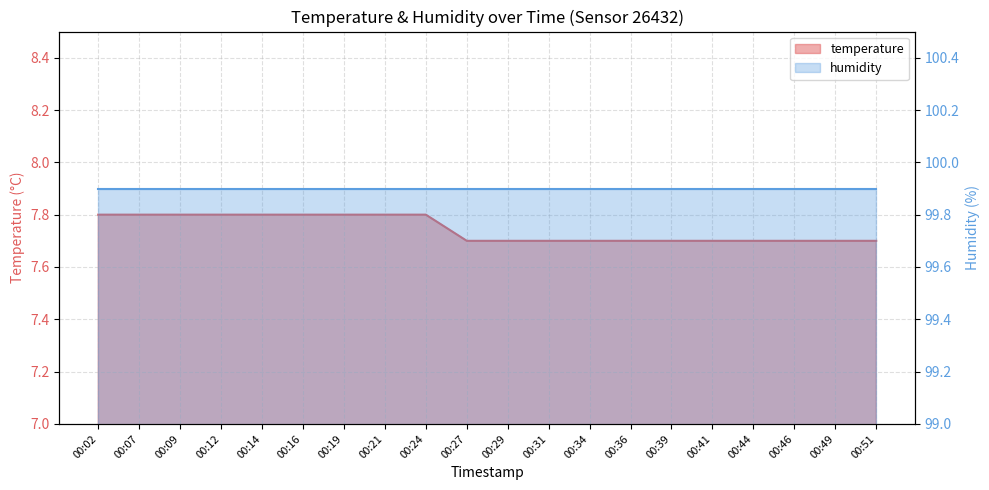

Is it true that the value at 00:44 is 4.3?

False